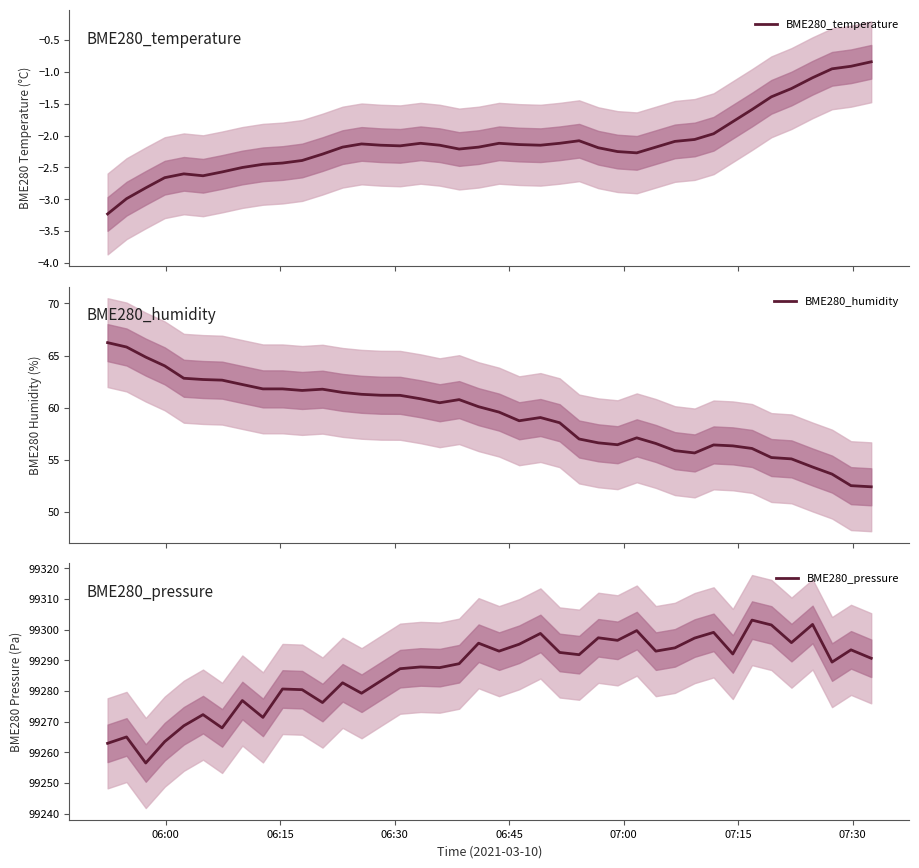

What is the lowest value of the BME280_temperature series?

-3.2